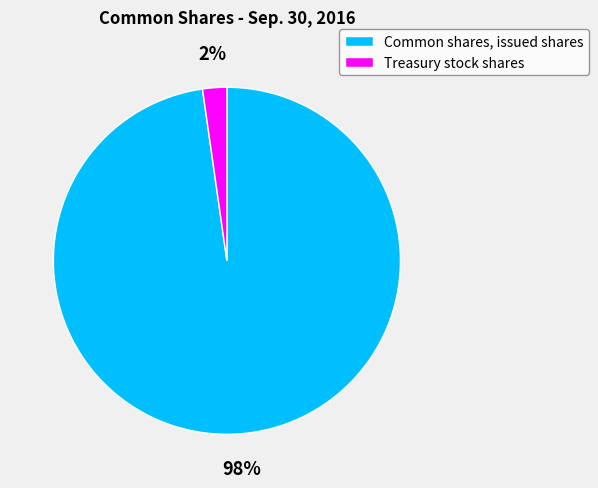

Rank the categories by value from highest to lowest.

Common shares, issued shares, Treasury stock shares